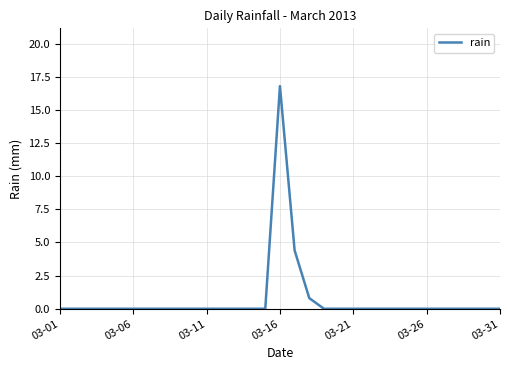

What is the greatest value displayed?

16.8